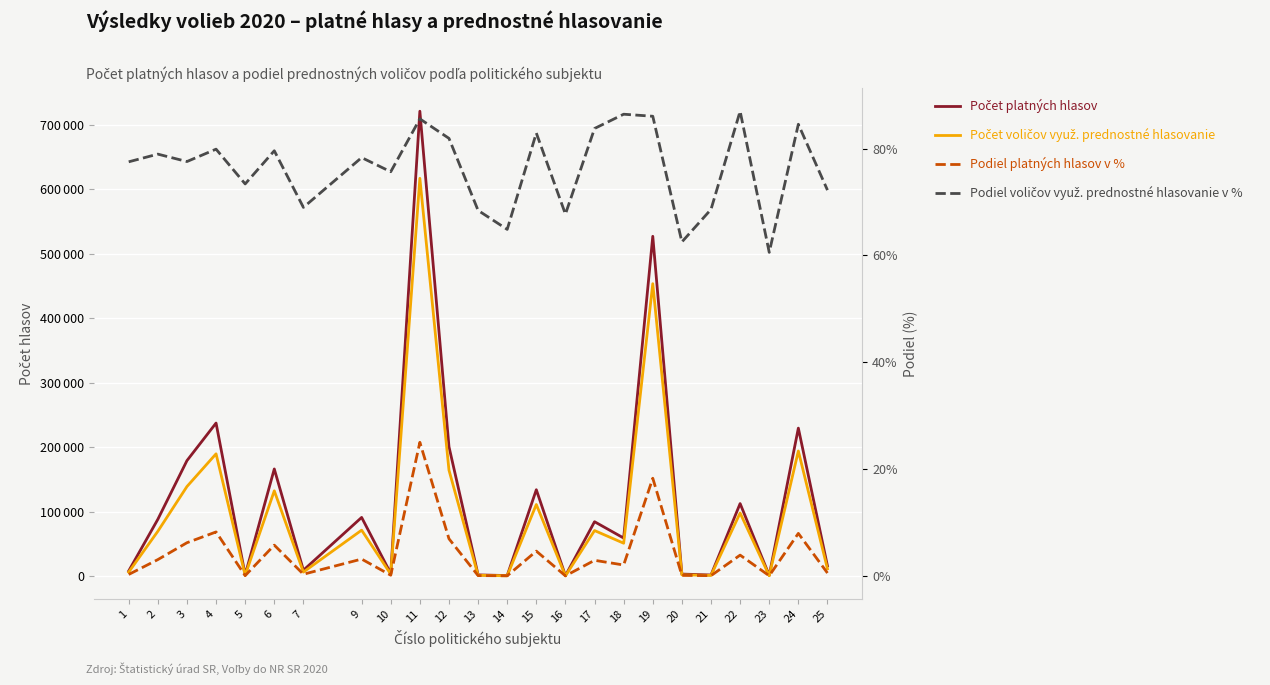

What is the difference between the maximum and minimum values in the Počet voličov využ. prednostné hlasovanie series?

616578.0